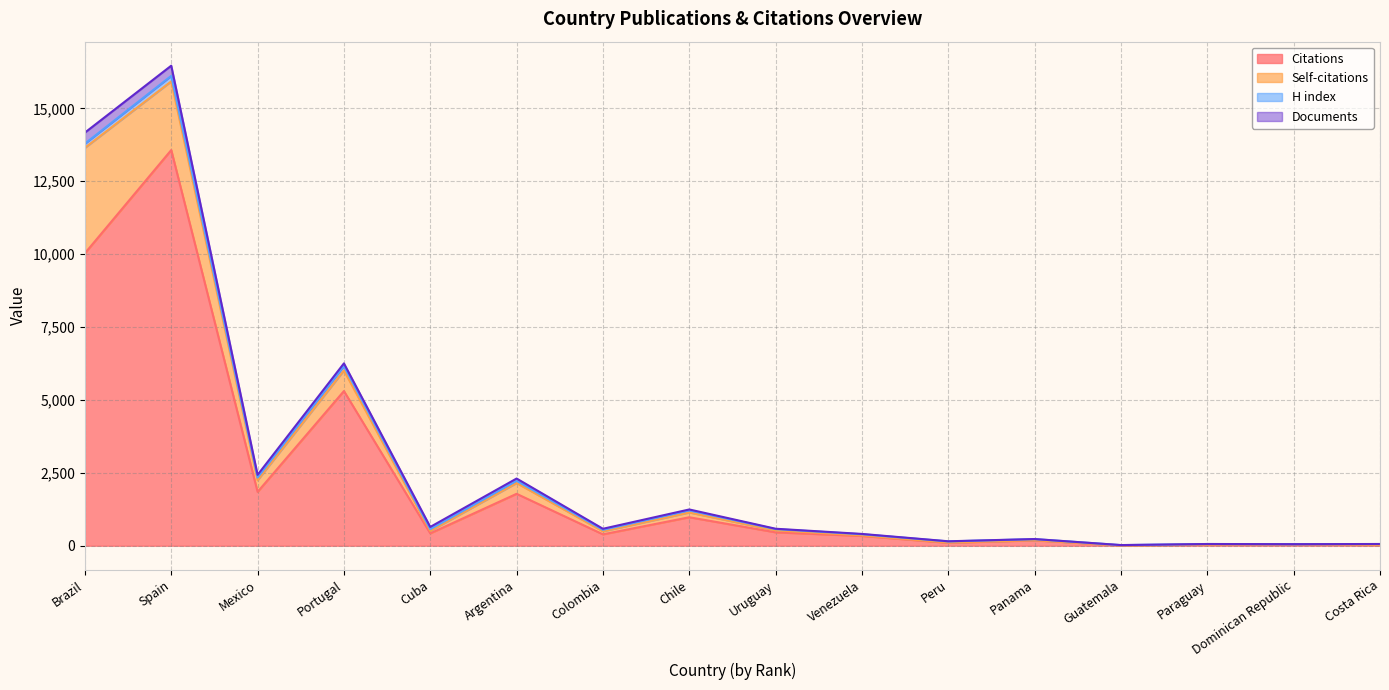

True or false: Documents has a value of 1 at Guatemala.

False